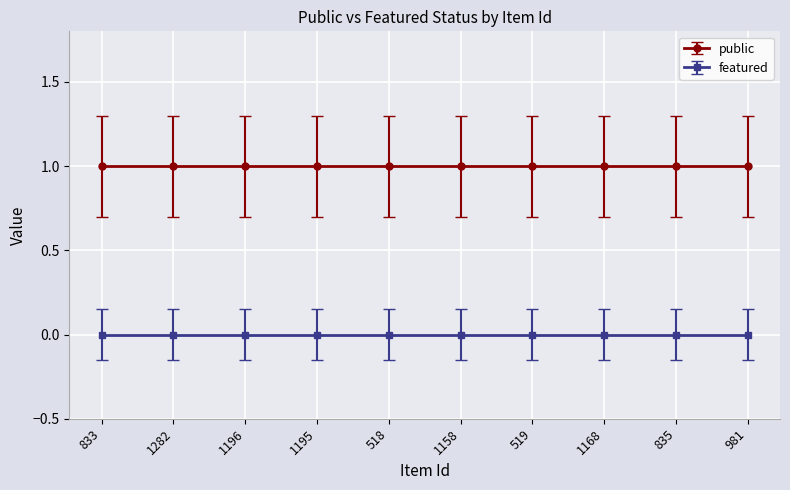

True or false: featured and public cross at least once.

False